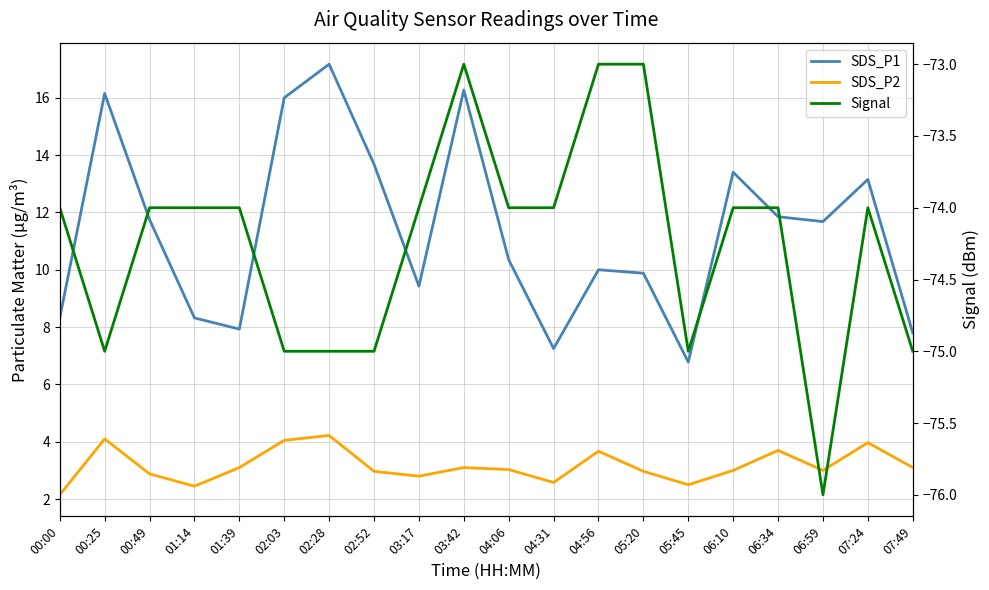

What is the label of the 15th point from the right?

02:03